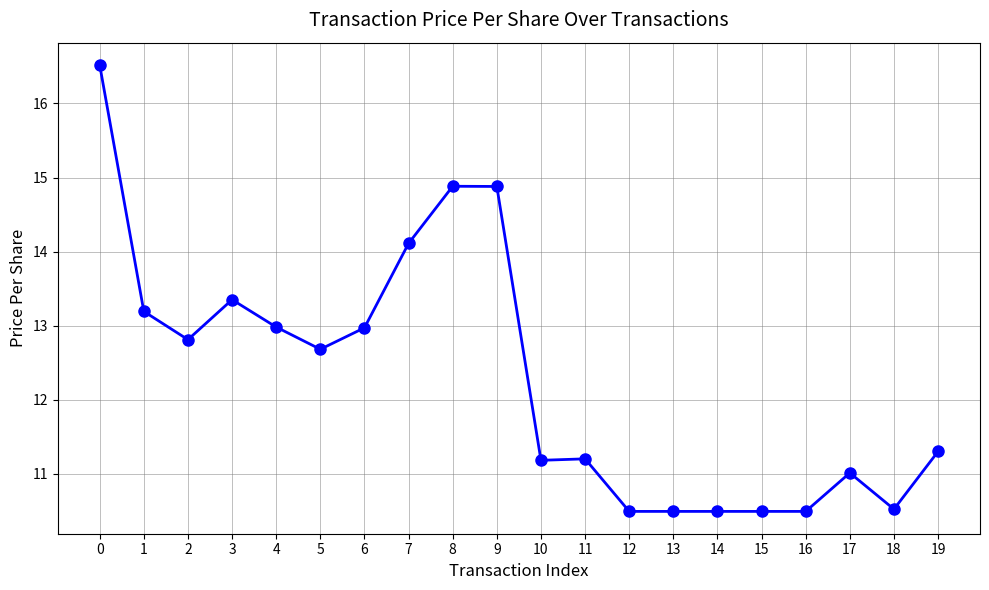

Between 3 and 13, which is larger?

3